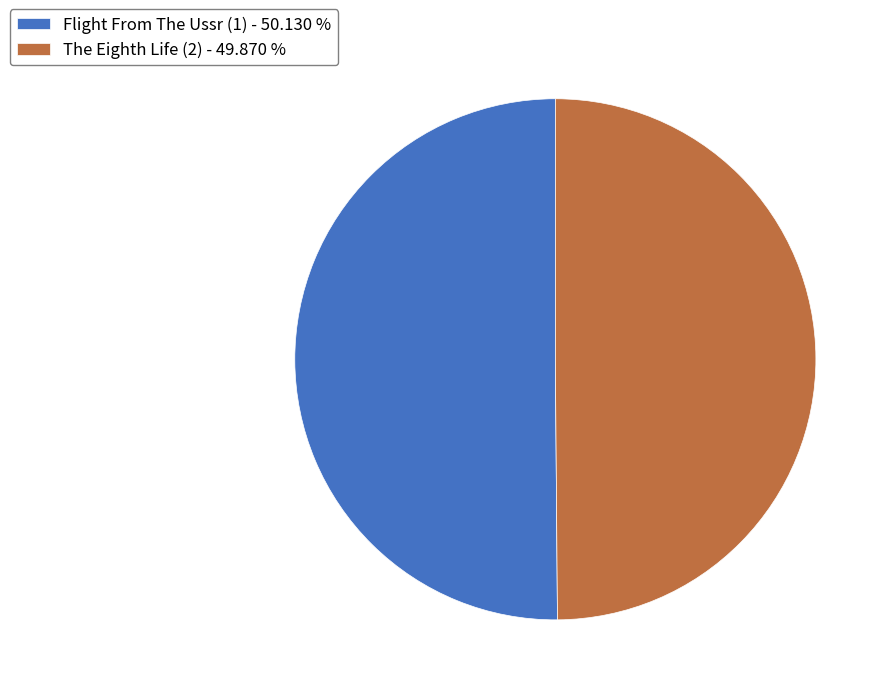

Approximately how many times larger is the value at The Eighth Life (2) - 49.870 % compared to Flight From The Ussr (1) - 50.130 %?

1.0